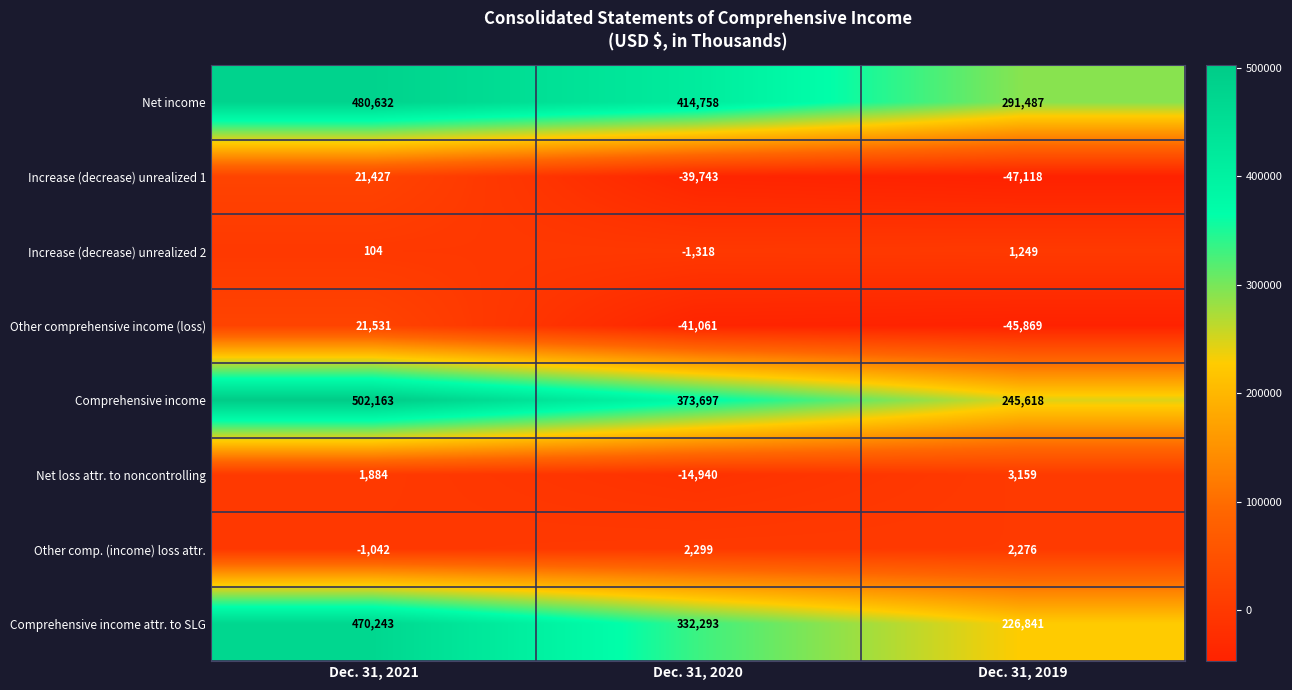

At which label is Other comp. (income) loss attr. closest to 628?

Dec. 31, 2019